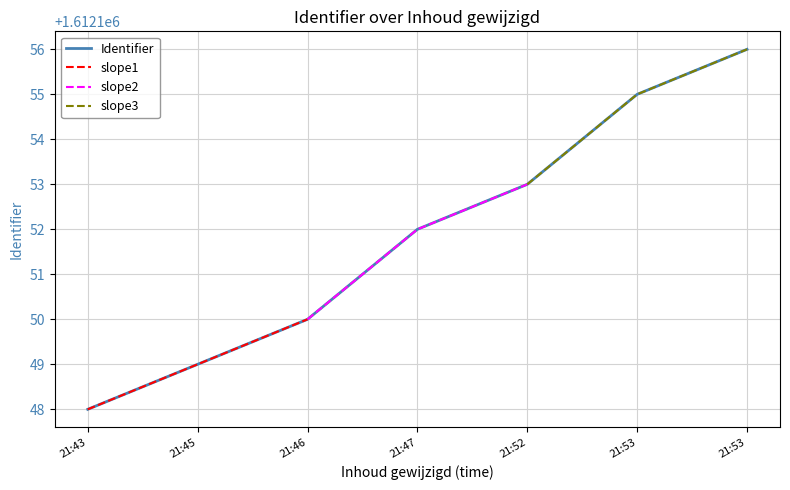

What is the average value?

1612152